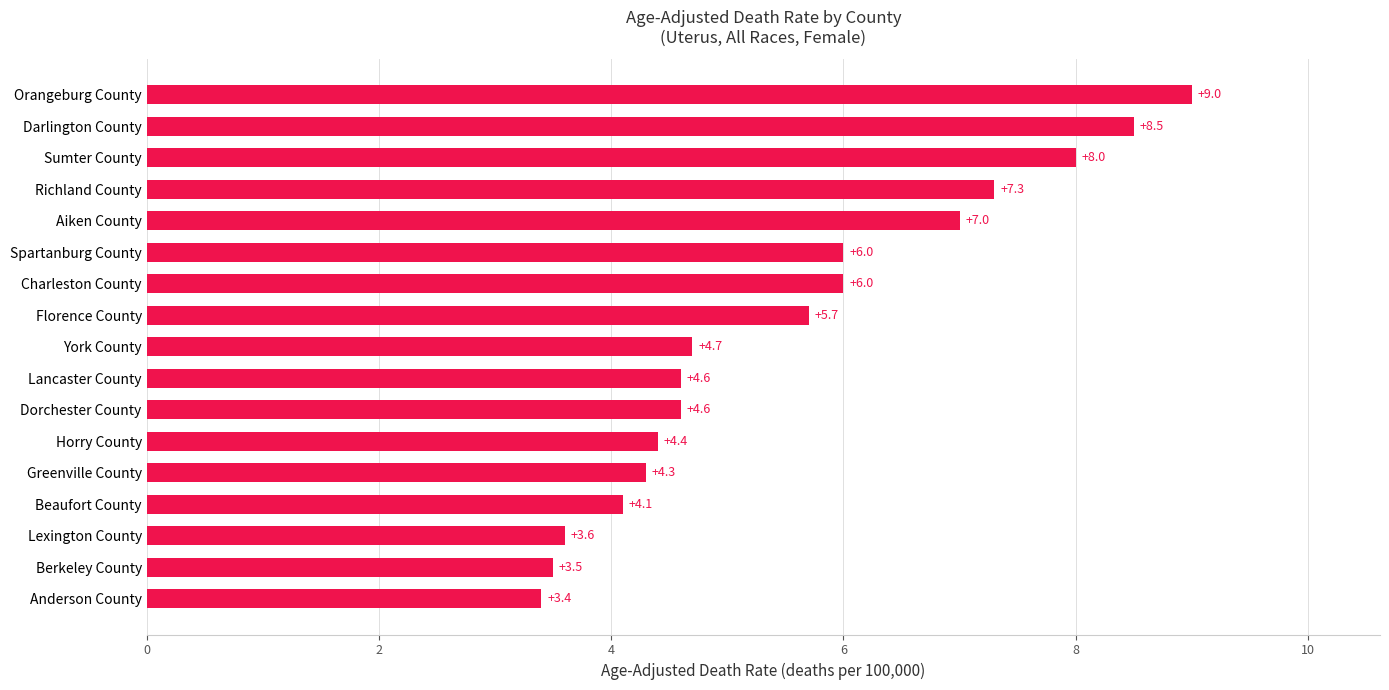

Count the number of values greater than 4.

14